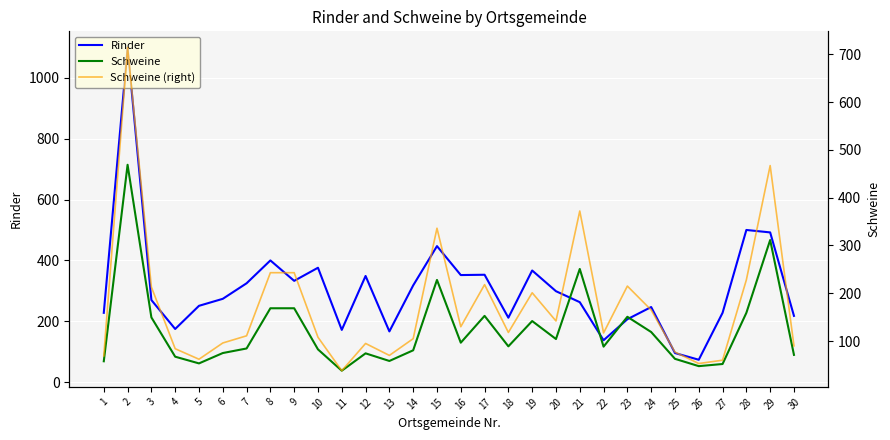

What is the sum of the Schweine (right) values at 20 and 18?

260